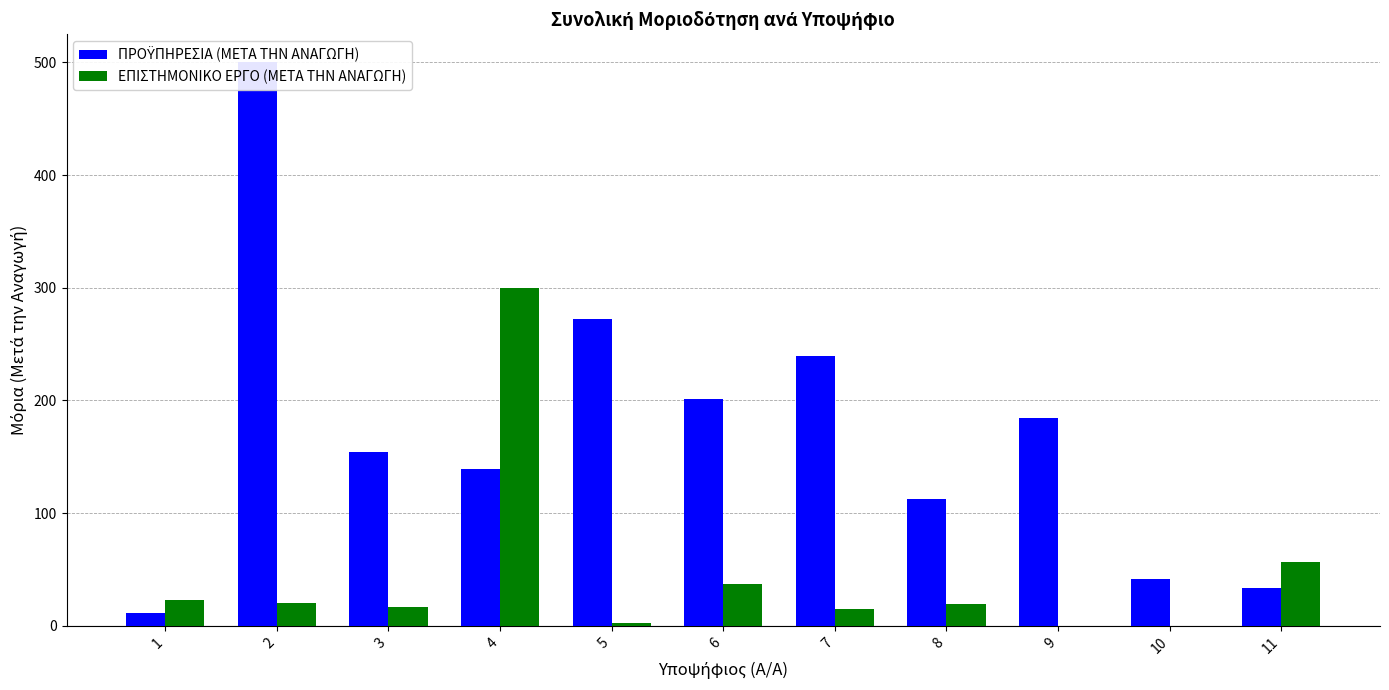

List the labels in order of ΕΠΙΣΤΗΜΟΝΙΚΟ ΕΡΓΟ (ΜΕΤΑ ΤΗΝ ΑΝΑΓΩΓΗ) value, smallest first.

9, 10, 5, 7, 3, 8, 2, 1, 6, 11, 4